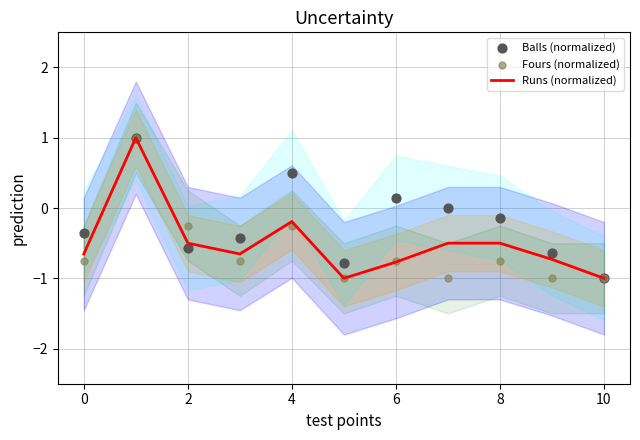

At which label is Runs (normalized) closest to 0?

4